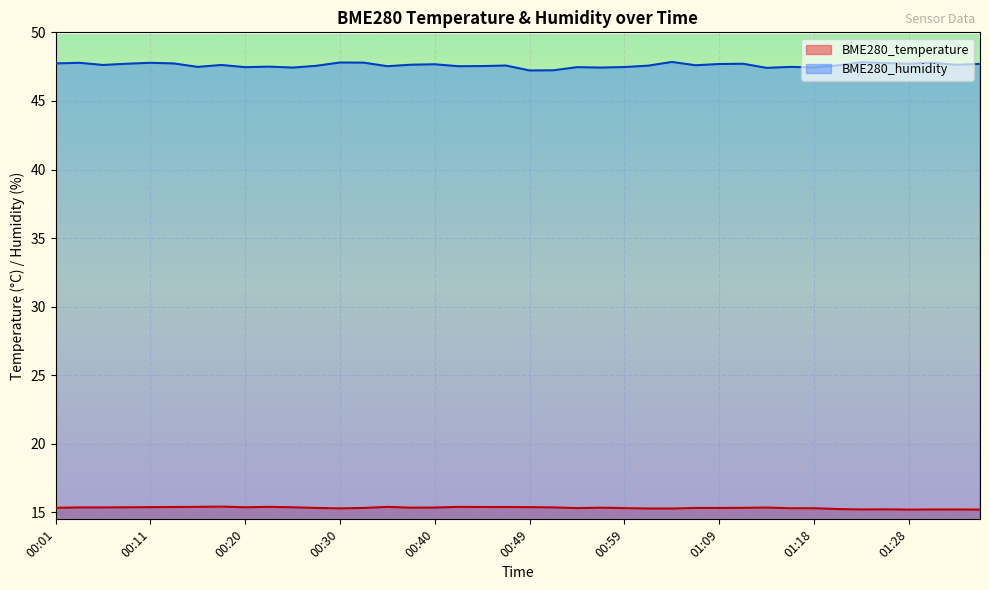

Where is the first local minimum for BME280_temperature?

00:20